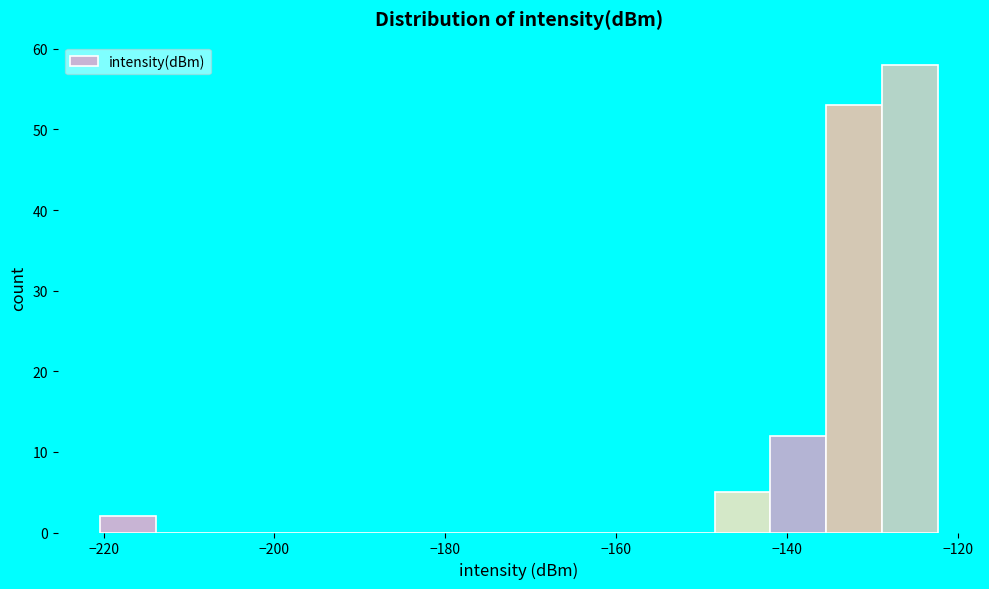

Read against the x-axis, roughly where is the centre of the tallest bar?

-126